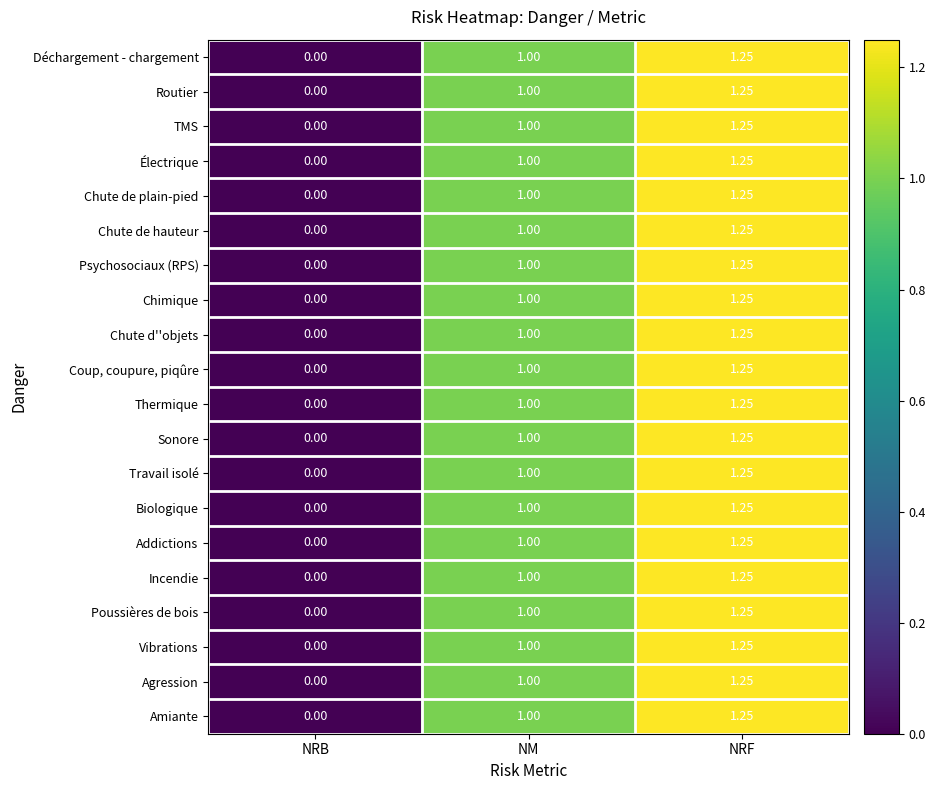

List the labels in order of Routier value, largest first.

NRF, NM, NRB